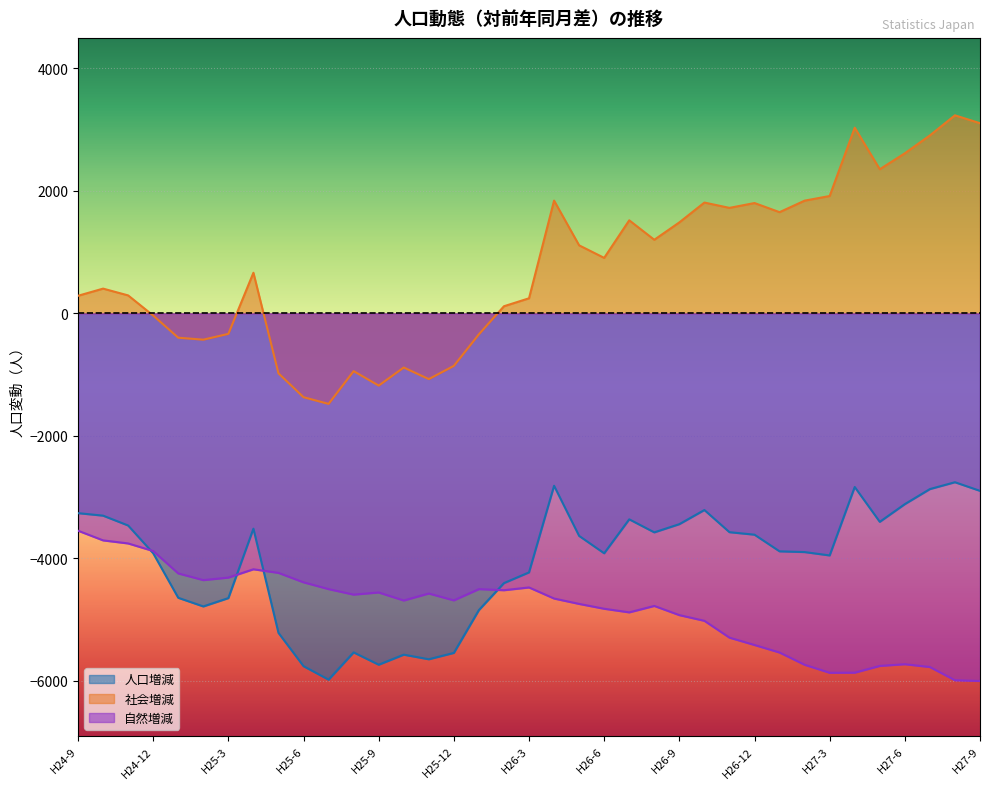

At how many categories does at least one series exceed -5084?

37